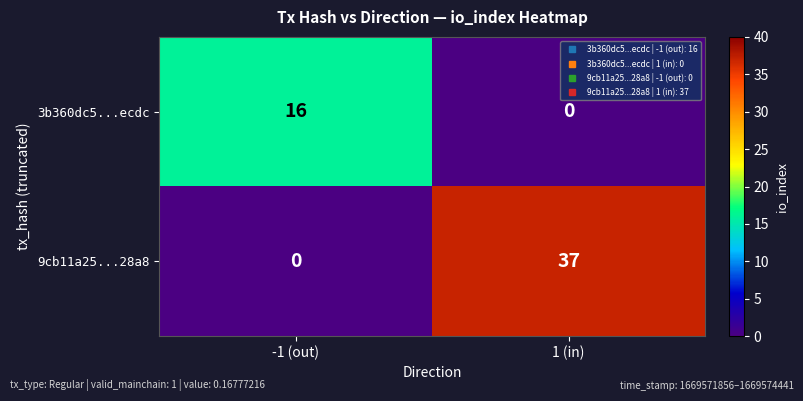

List the series in order of their peak value, highest first.

9cb11a25...28a8, 3b360dc5...ecdc